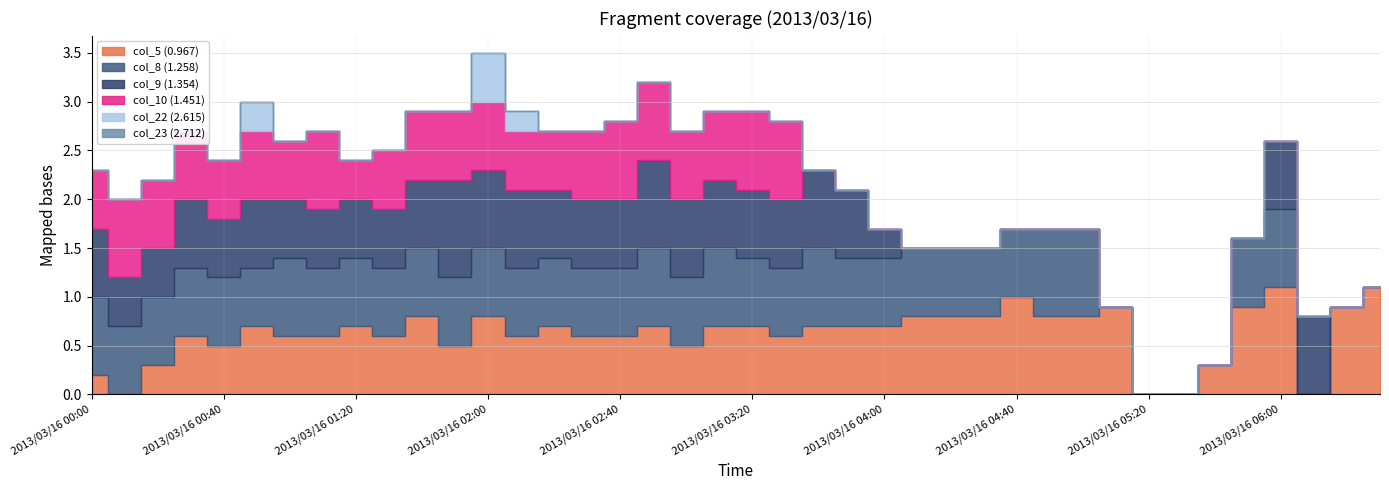

Is it true that col_5 (0.967) equals 0.9 at 2013/03/16 00:40?

False